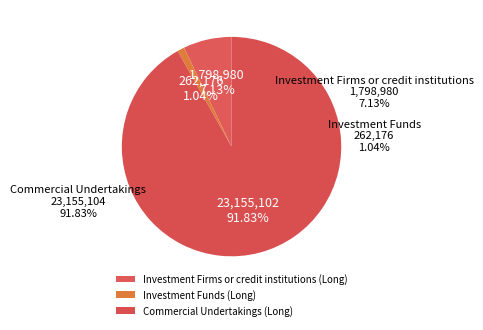

Combined, what portion of the pie is Investment Funds (Long) and Investment Firms or credit institutions (Long)?

8.2%